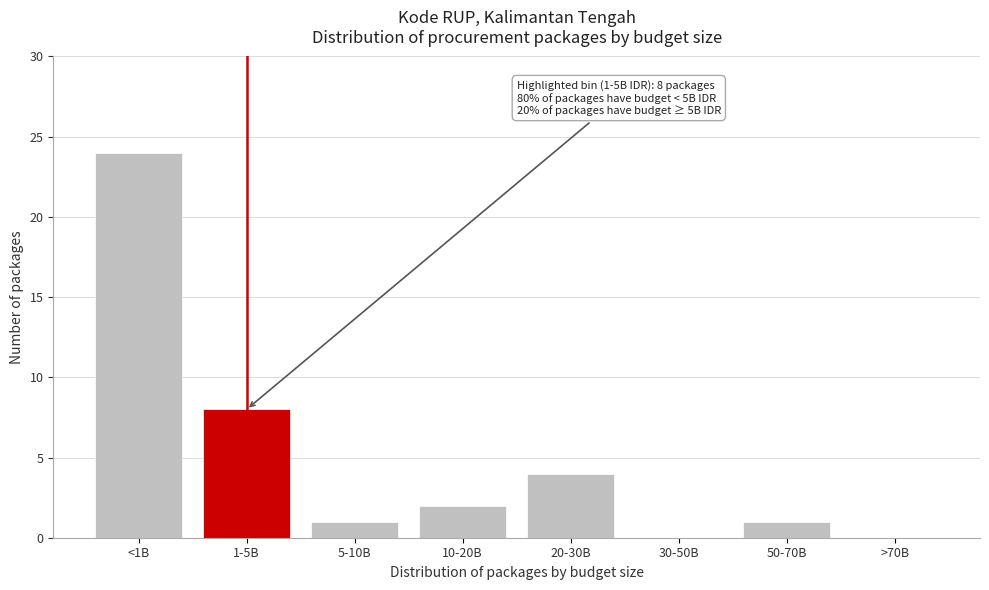

Reading right to left, list all the values displayed in this chart.

>70B=0	50-70B=1	30-50B=0	20-30B=4	10-20B=2	5-10B=1	1-5B=8	<1B=24